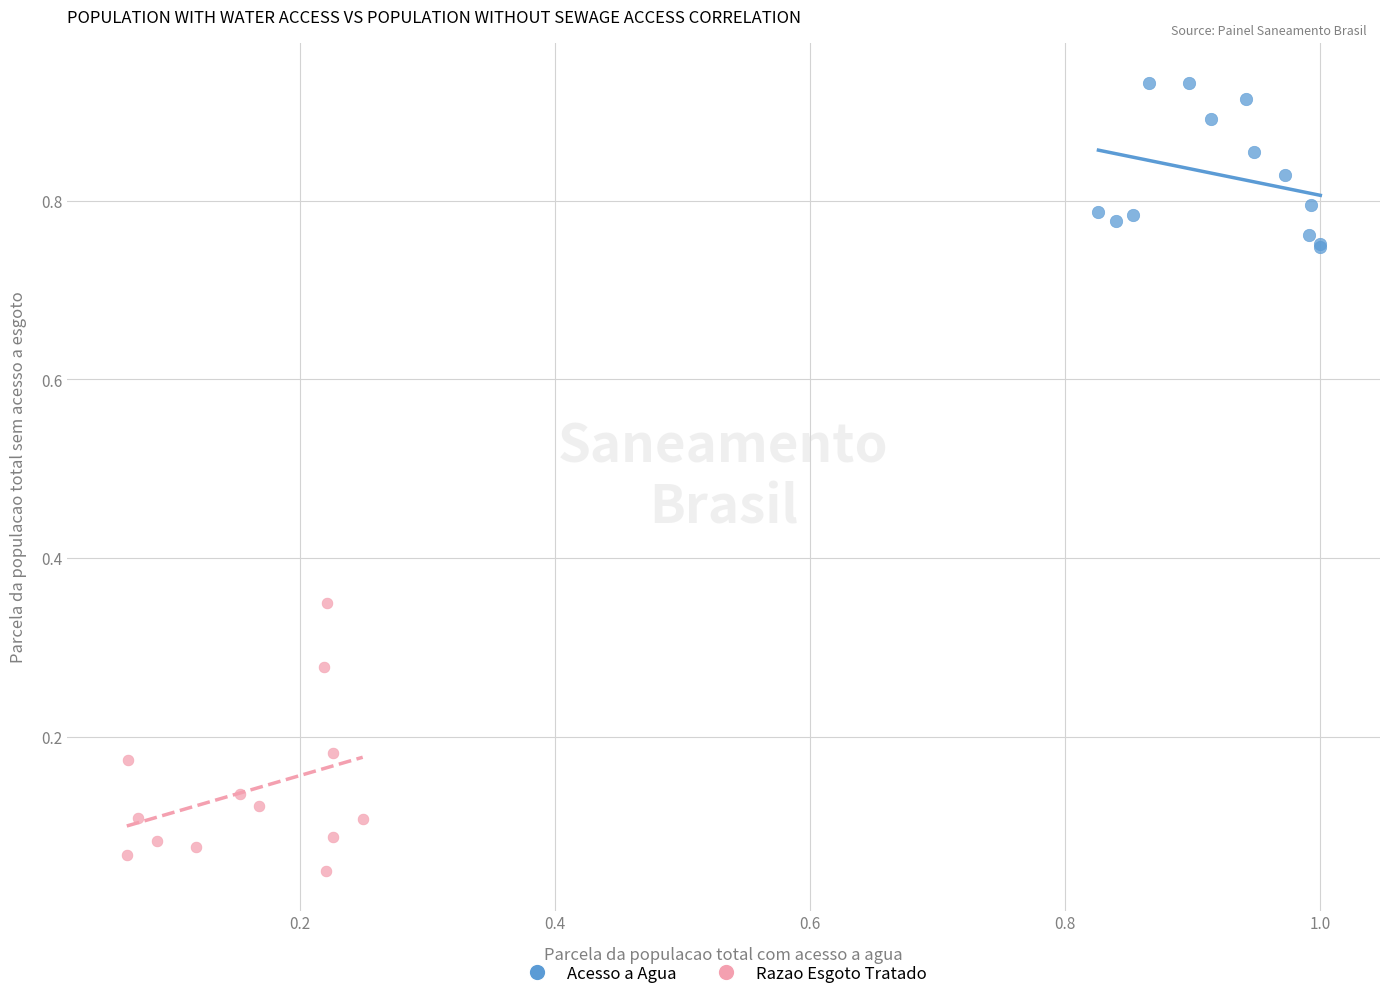

Which series contains the highest Y value?

Acesso a Agua